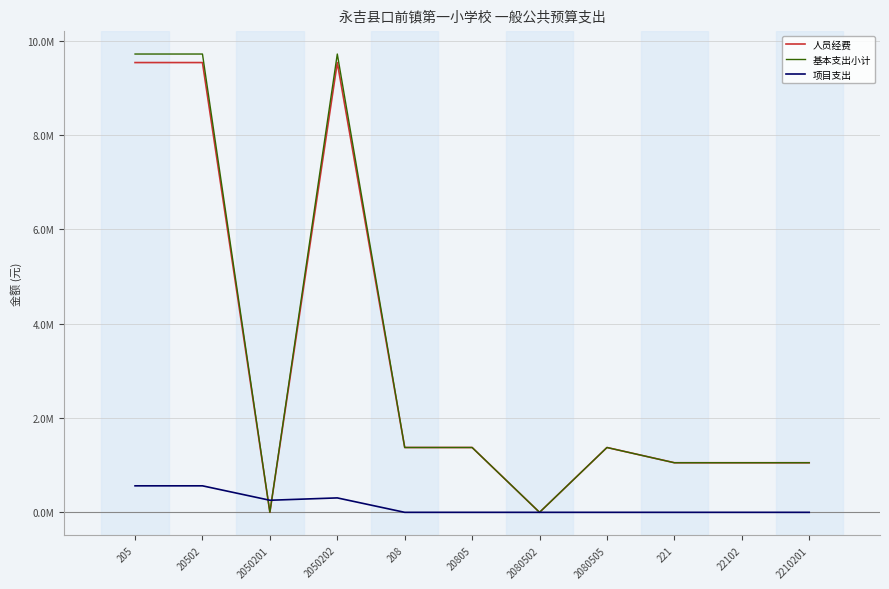

What are all the series names shown in the legend?

人员经费, 基本支出小计, 项目支出